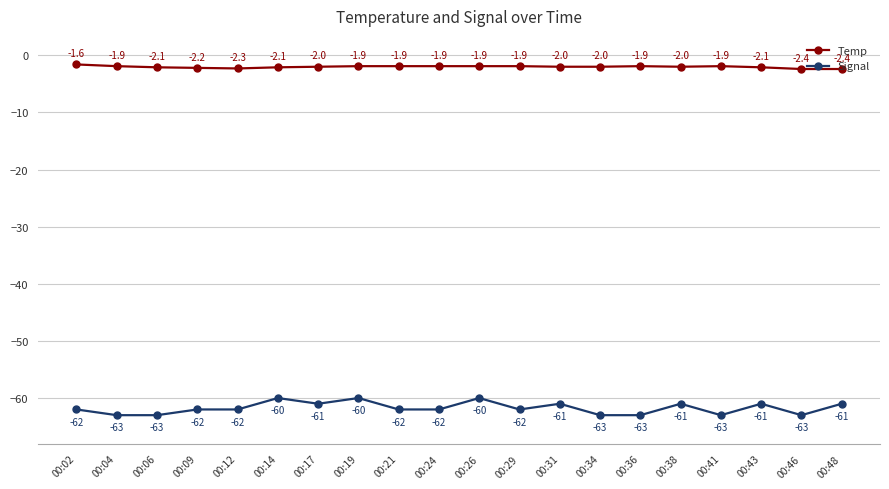

What is the spread (max minus min) of values at 00:24?

60.1